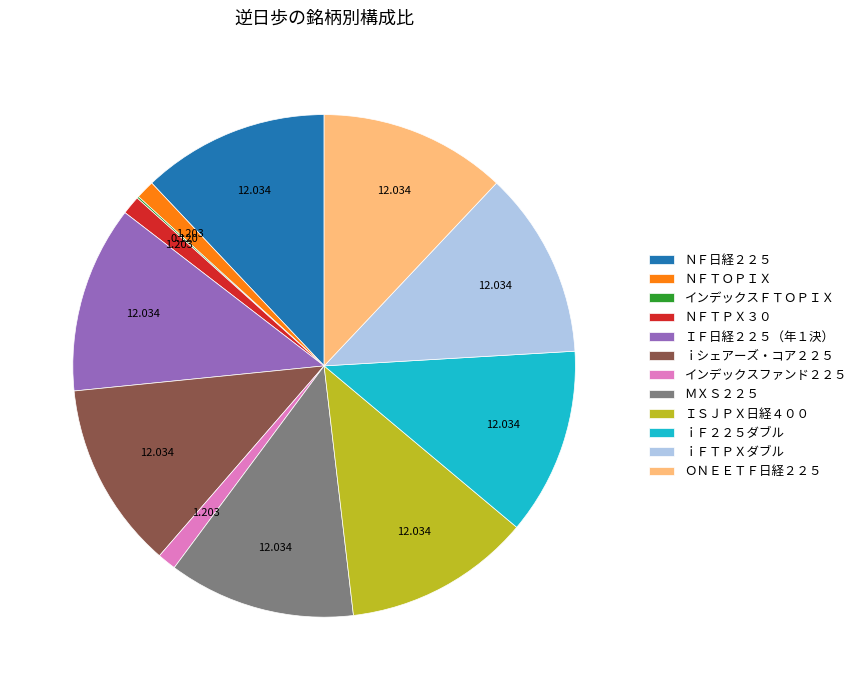

Does ｉＦ２２５ダブル represent more than half of the total?

No